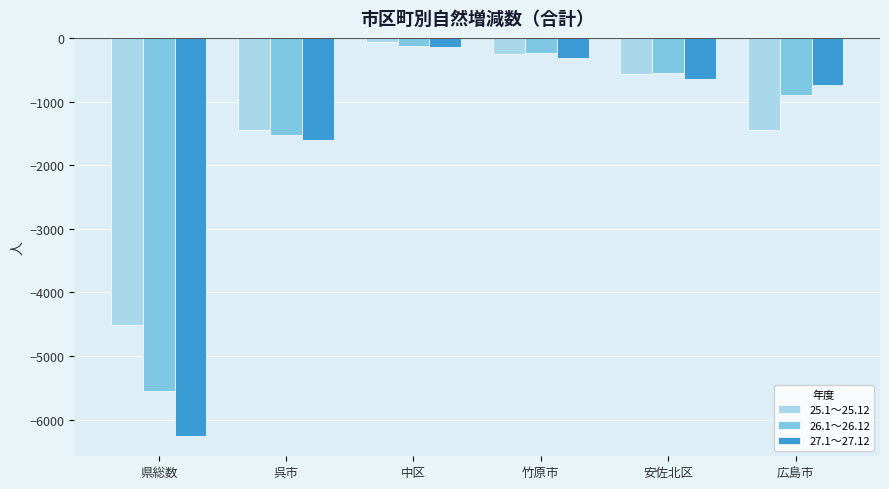

What is the average value of the 27.1～27.12 series?

-1617